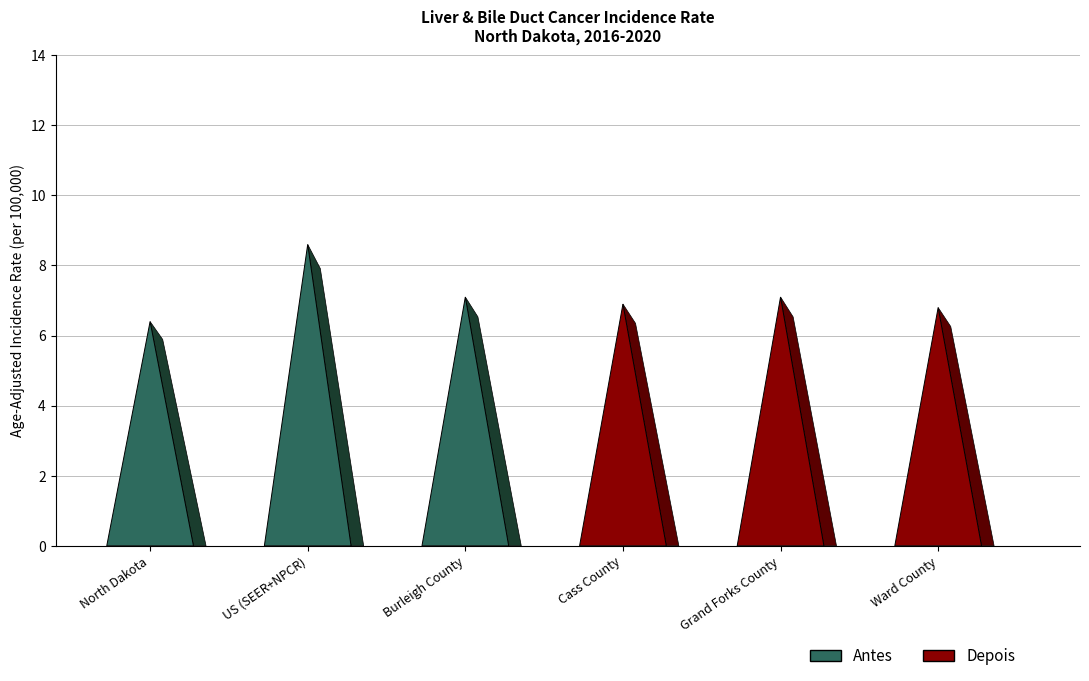

What is the value of the 1st bar from the left?

6.4